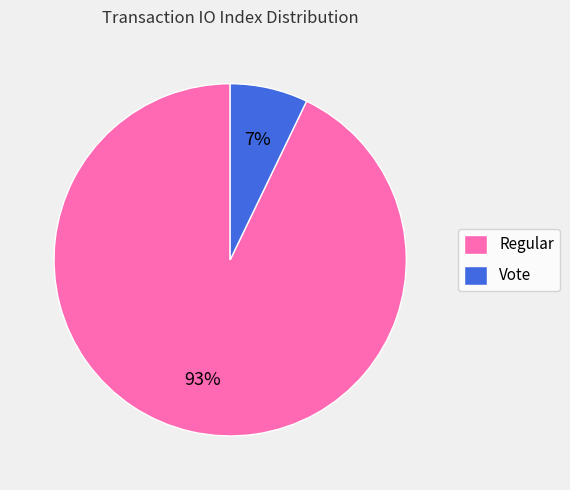

Is there any slice that represents more than half of the pie?

Yes